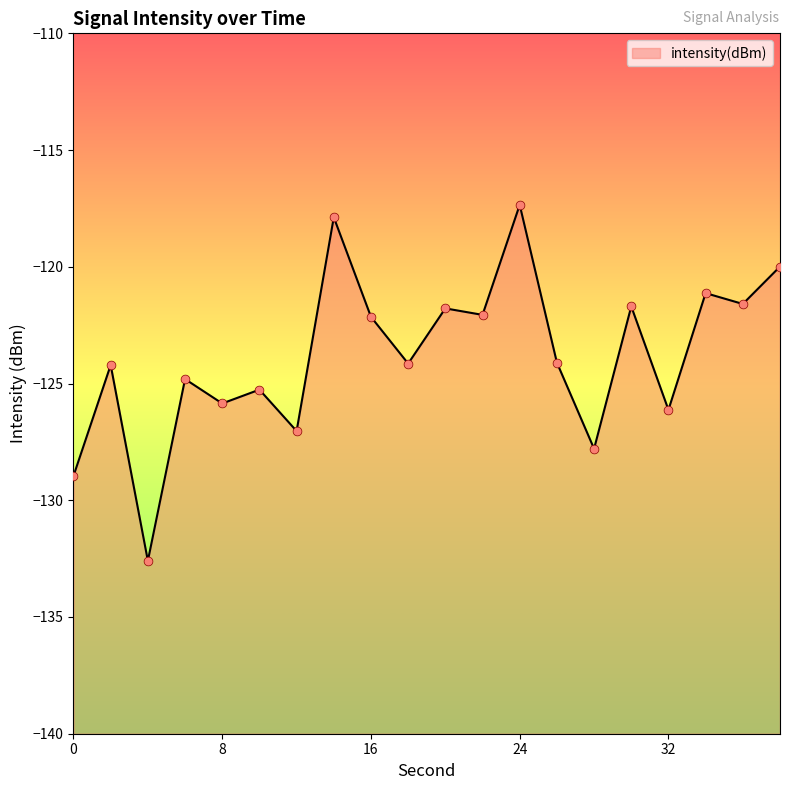

What is the change in value from 6 to 18?

+0.7